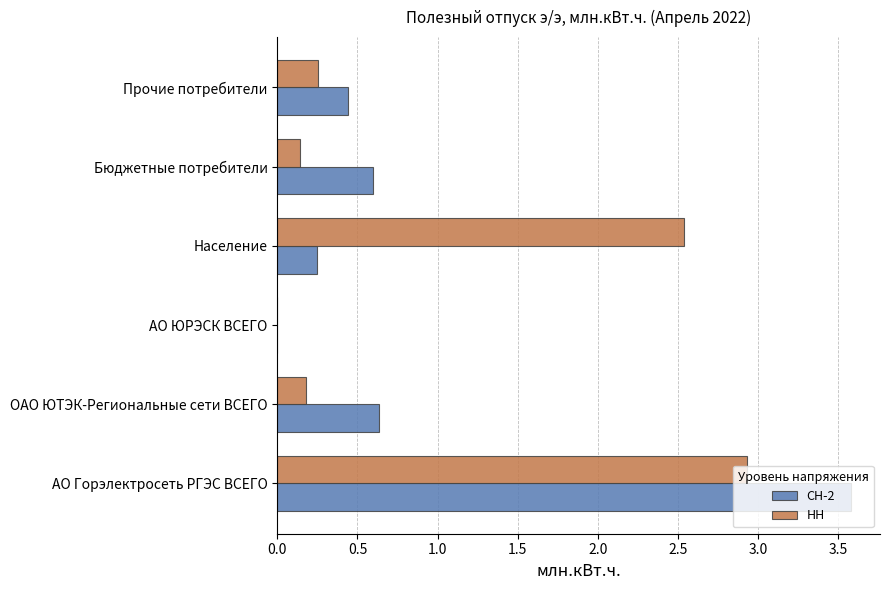

At which label does НН reach its peak?

АО Горэлектросеть РГЭС ВСЕГО